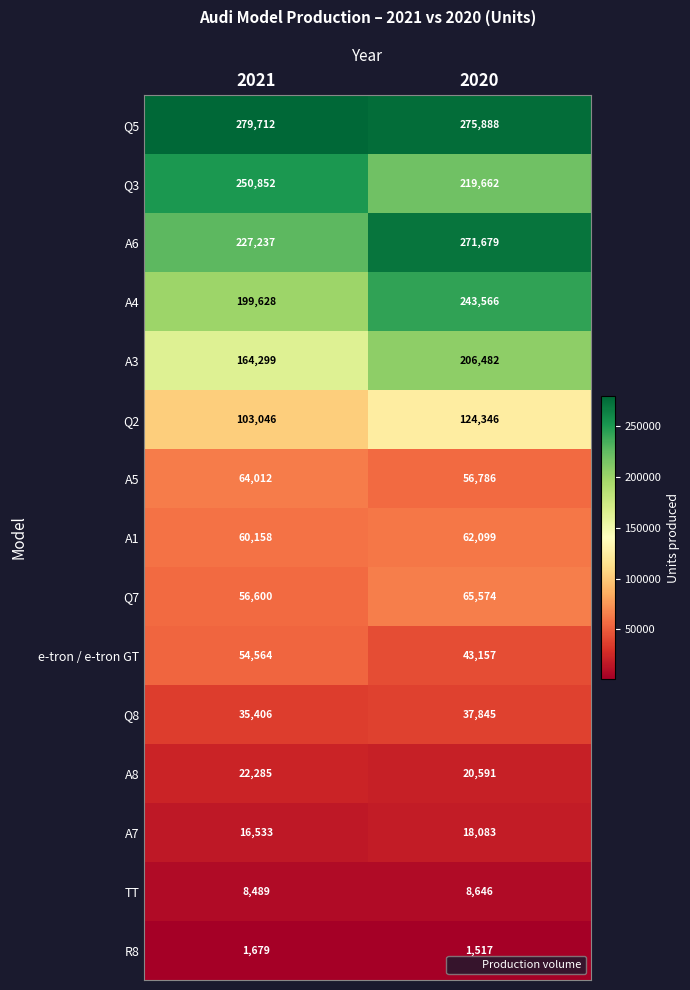

How many data points does each series have?

2